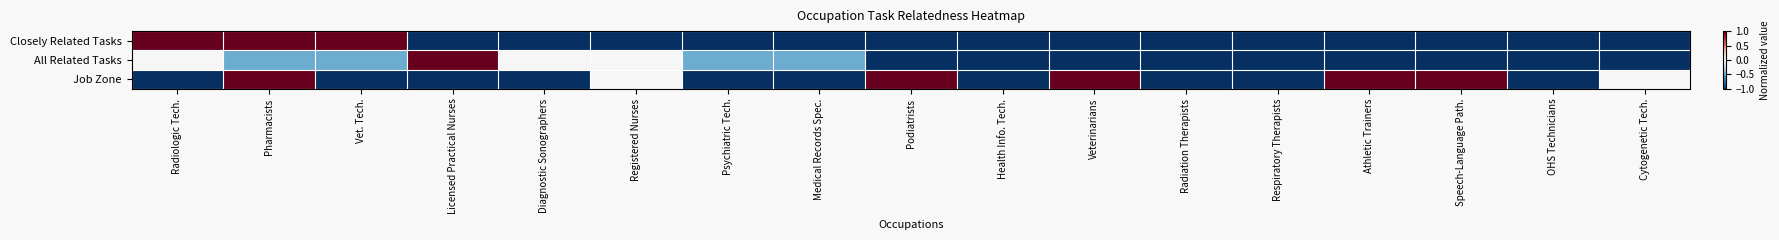

What is the maximum value shown in the chart?

1.0